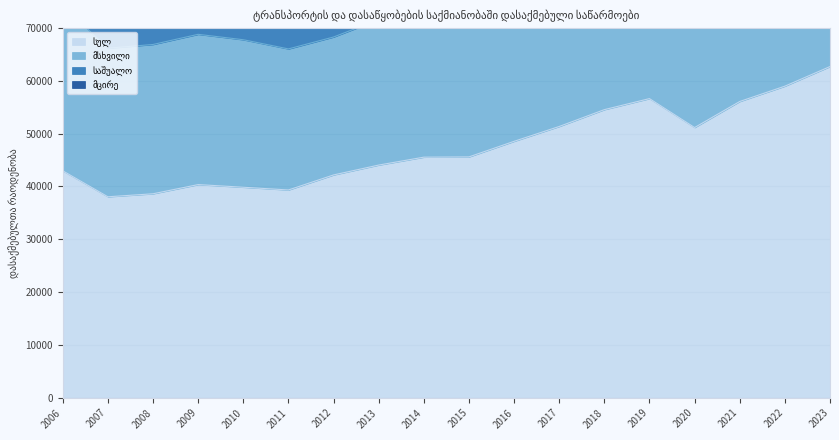

The სულ series shows 58980.0 at 2022. True or false?

True